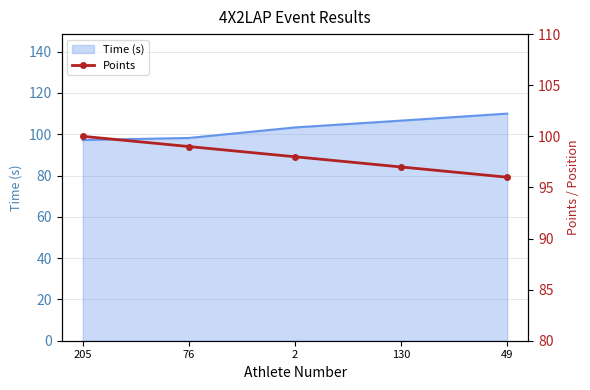

True or false: the data shows 99 at 76.

True